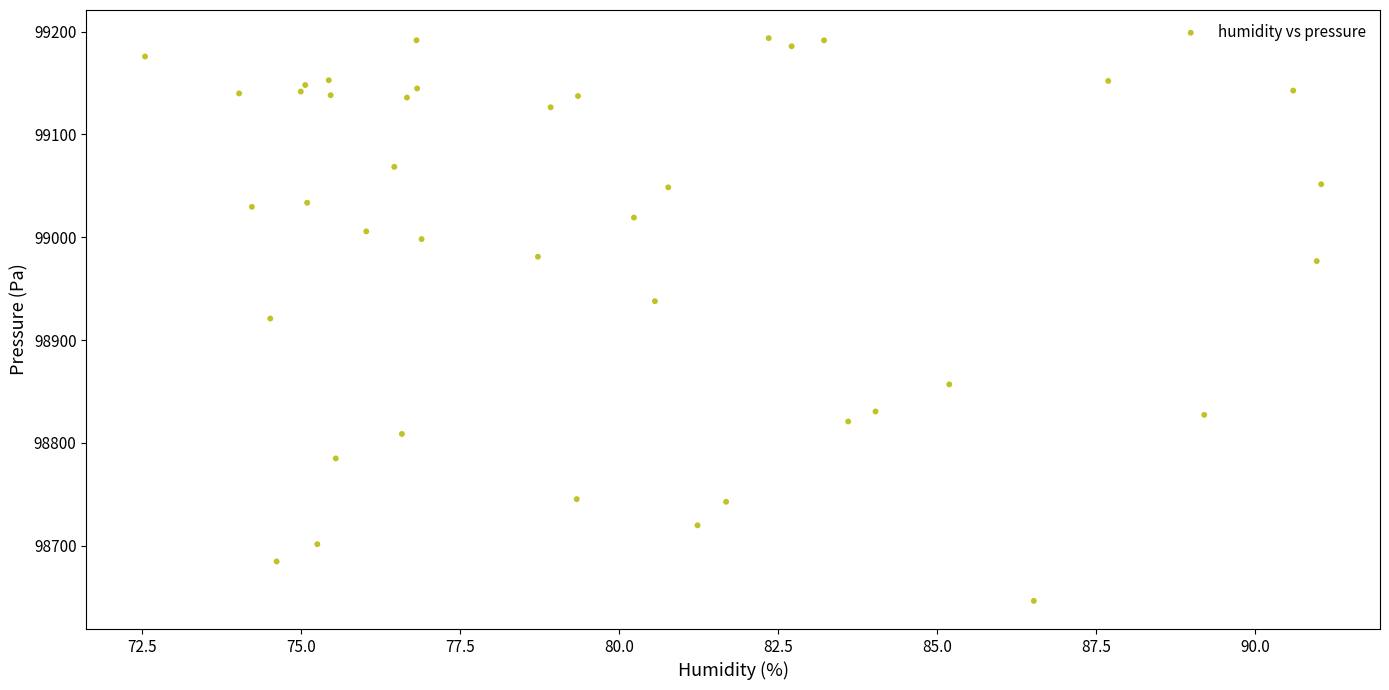

What is the range of X values (max minus min)?

18.5